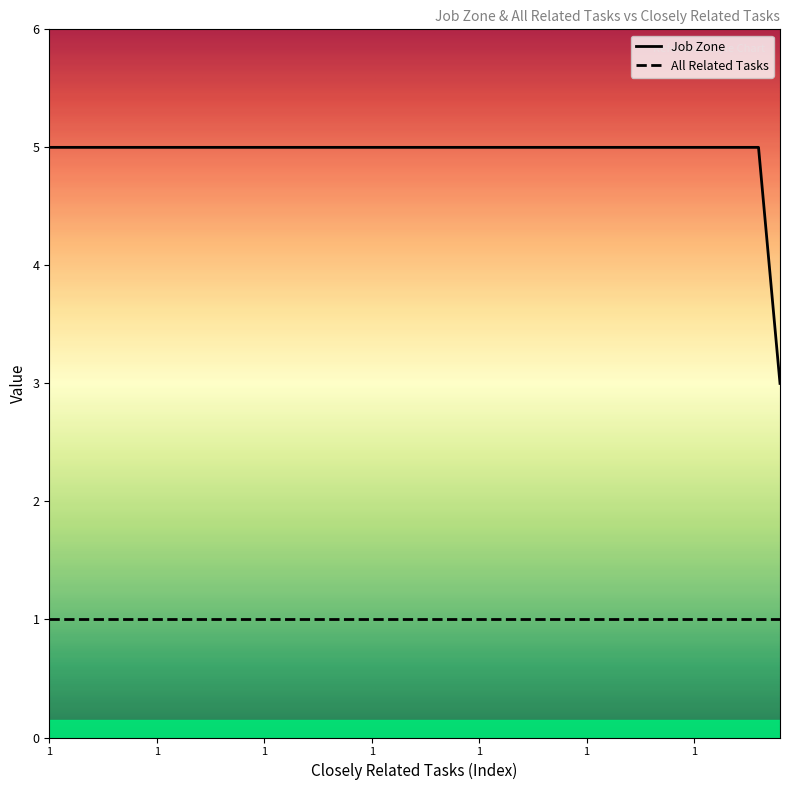

Rank the series by their maximum value, from lowest to highest.

All Related Tasks, Job Zone